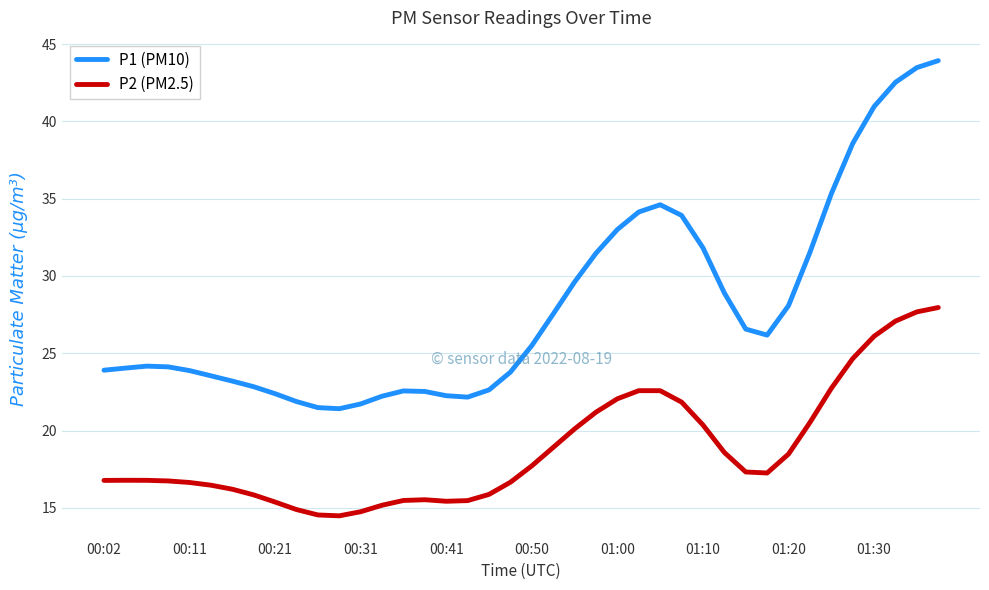

How many values in the P2 (PM2.5) series are below 17?

20